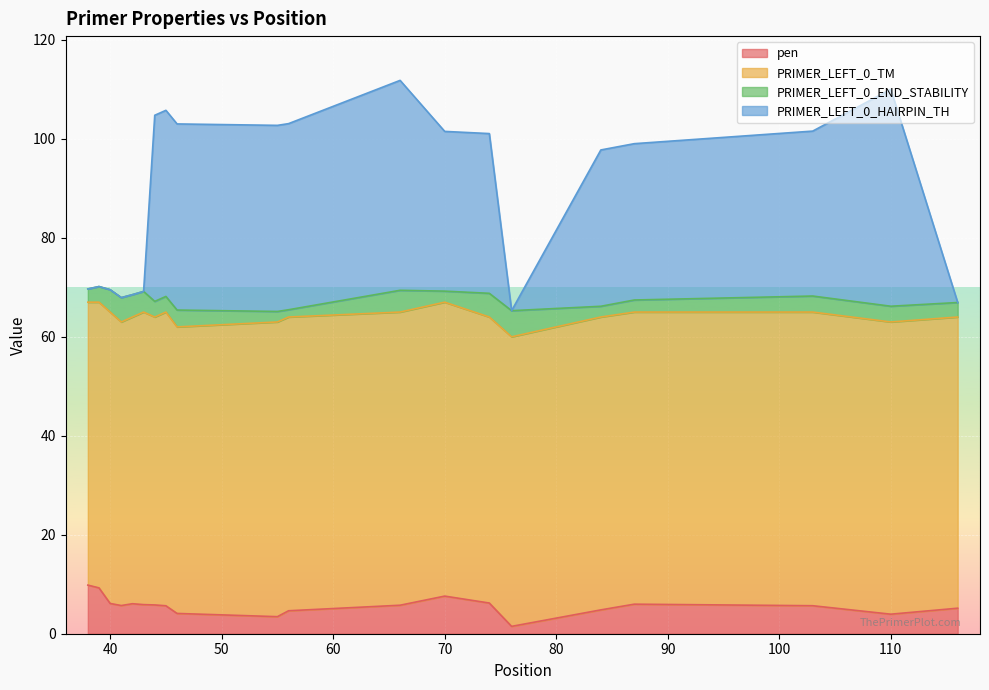

Does the chart display data point markers on the line(s)?

No